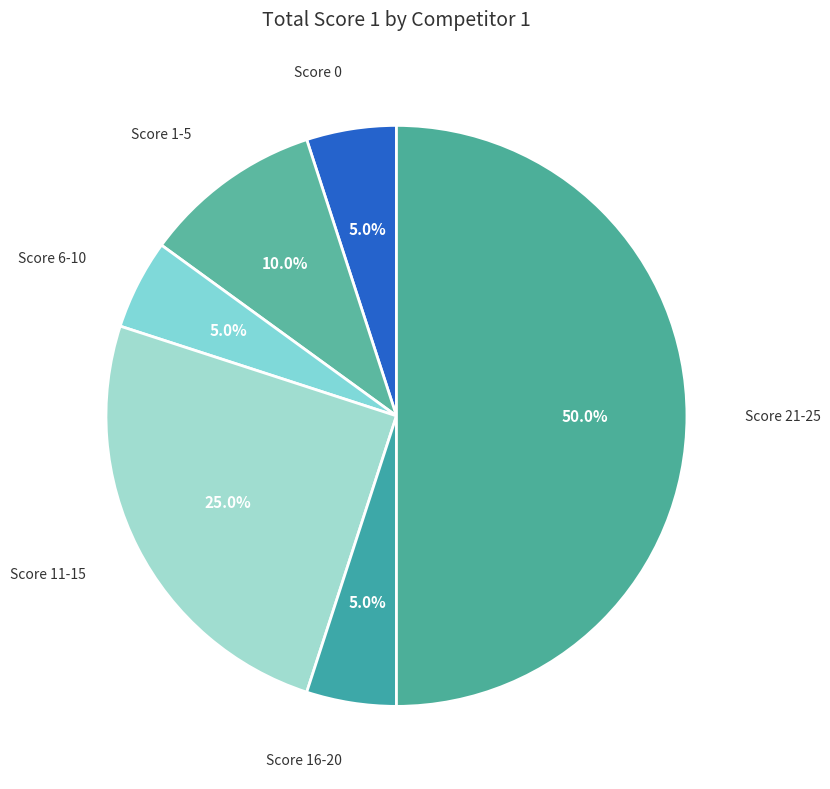

How many segments does this pie chart have?

6